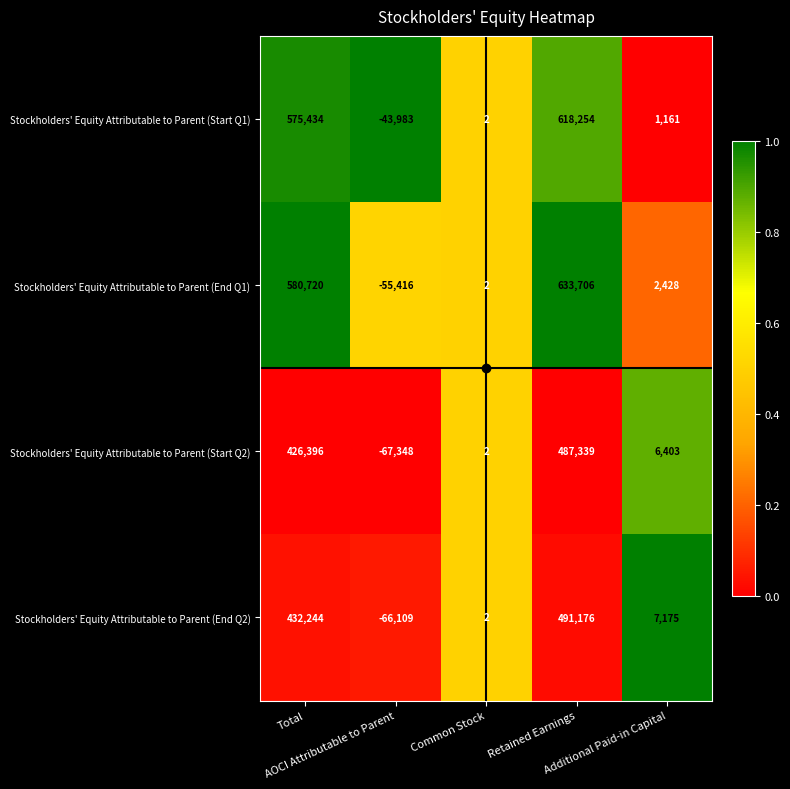

What is the greatest value displayed?

633706